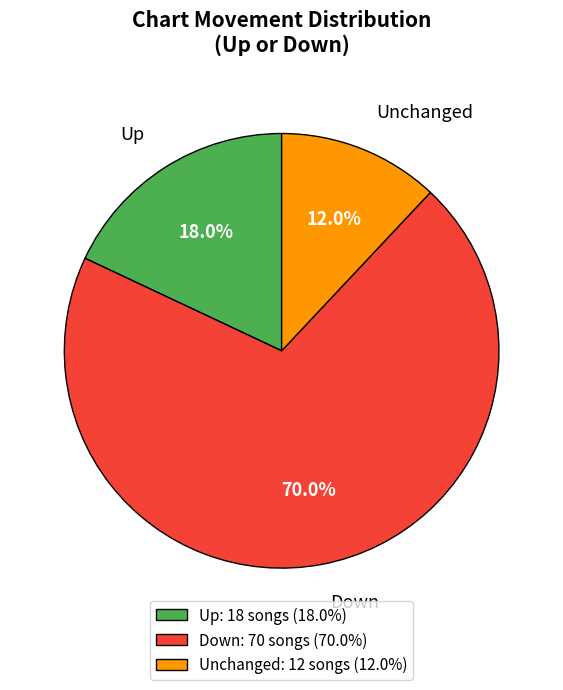

Does any single category account for the majority?

Yes